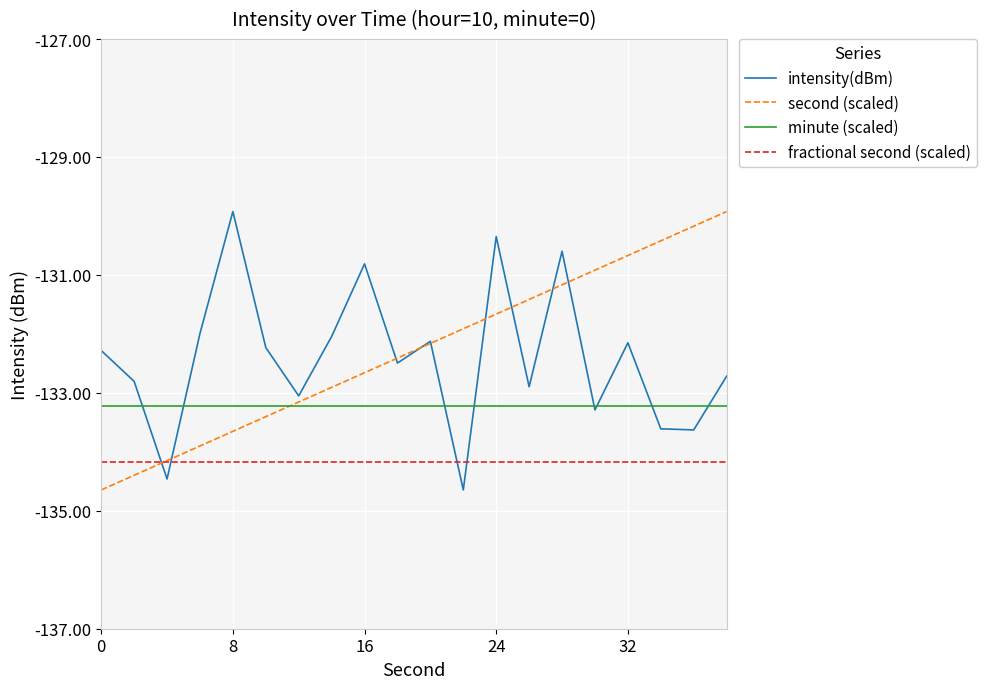

What is the lowest value of the minute (scaled) series?

-133.2